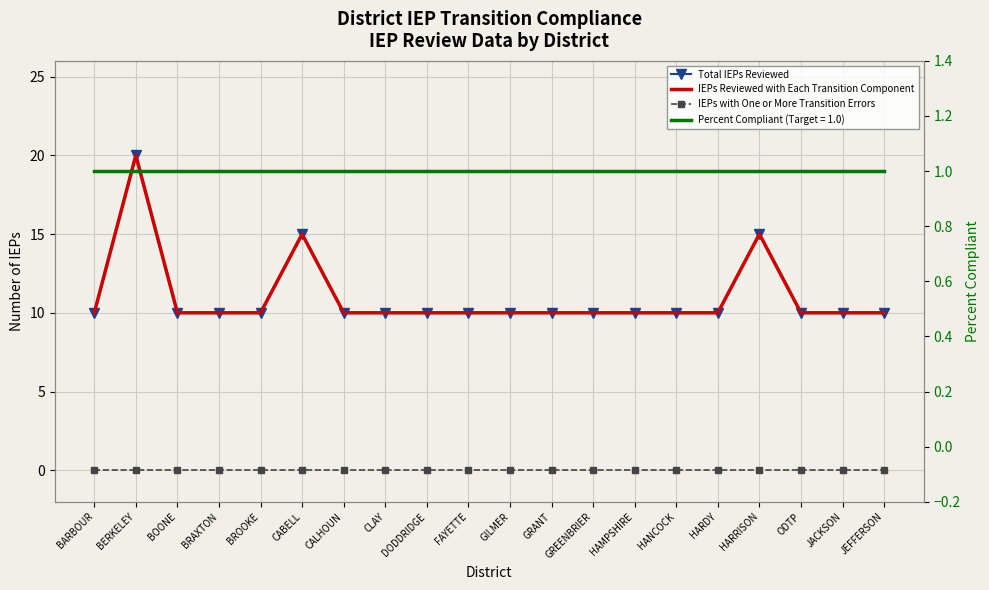

True or false: IEPs with One or More Transition Errors and IEPs Reviewed with Each Transition Component intersect in this chart.

False